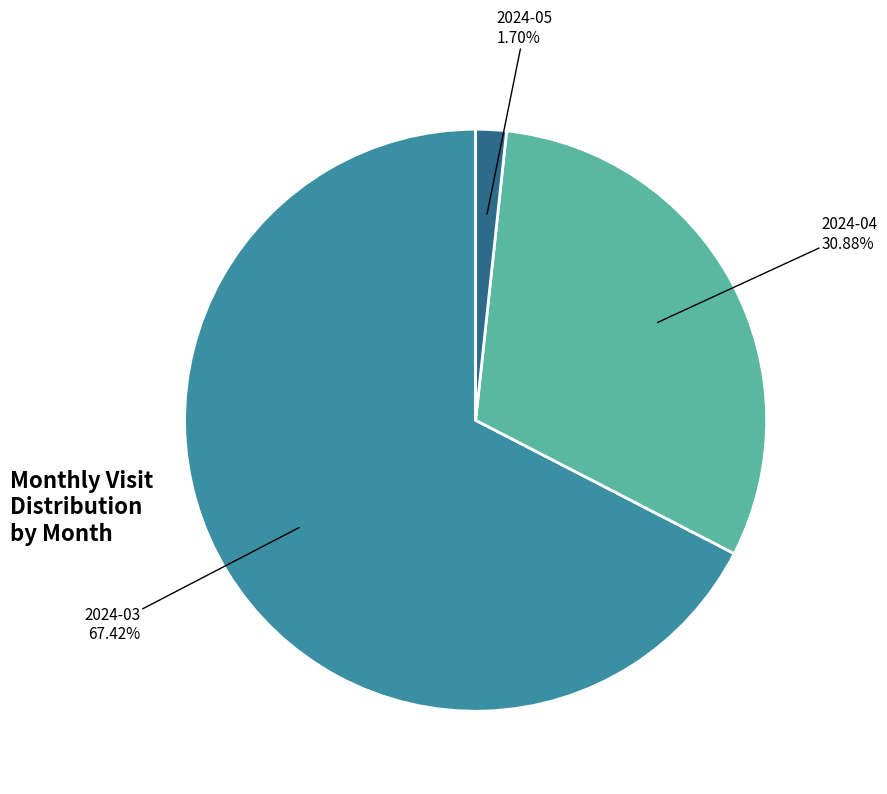

To the nearest percent, what is the combined percentage of 2024-03 and 2024-05?

69%